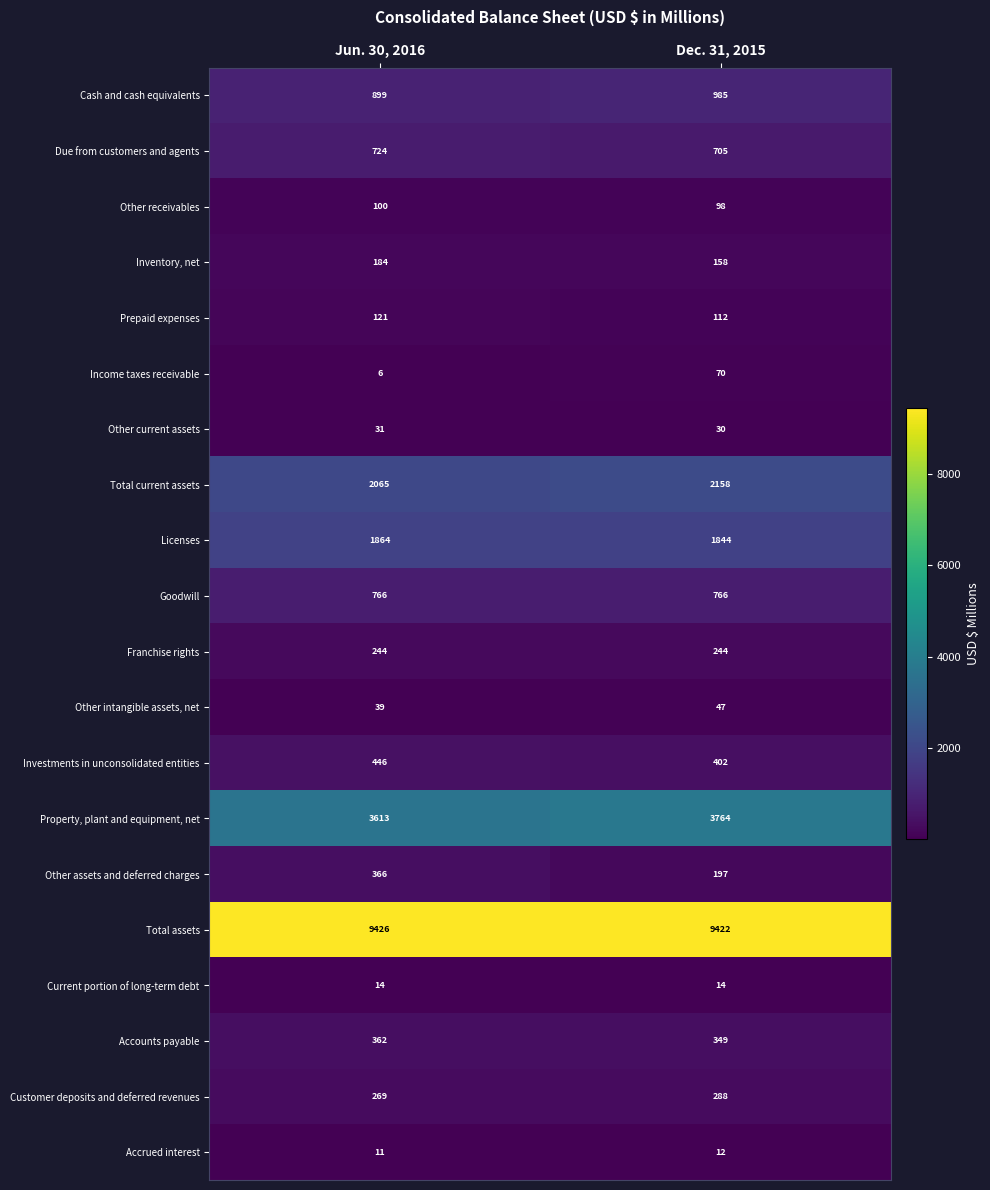

At Dec. 31, 2015, list the series in order from largest to smallest.

Total assets, Property, plant and equipment, net, Total current assets, Licenses, Cash and cash equivalents, Goodwill, Due from customers and agents, Investments in unconsolidated entities, Accounts payable, Customer deposits and deferred revenues, Franchise rights, Other assets and deferred charges, Inventory, net, Prepaid expenses, Other receivables, Income taxes receivable, Other intangible assets, net, Other current assets, Current portion of long-term debt, Accrued interest